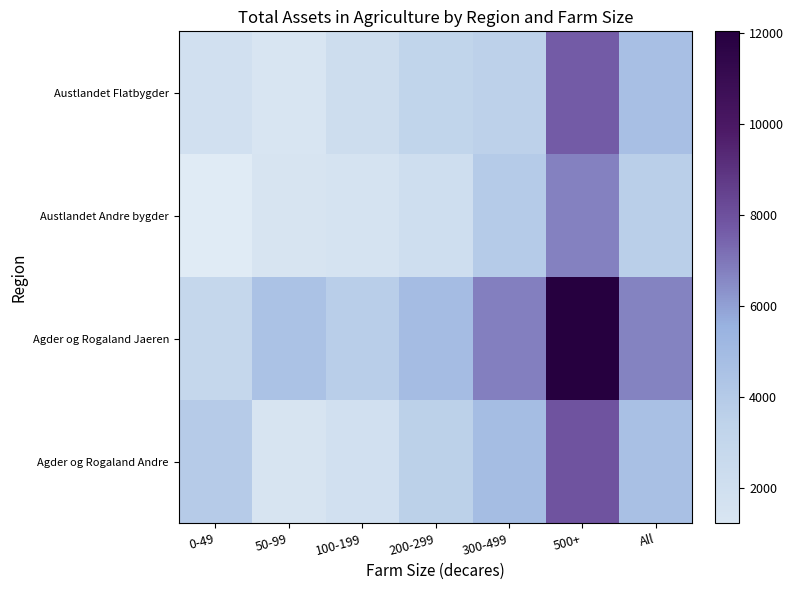

The value of Austlandet Andre bygder at 200-299 is 2918.8. True or false?

False